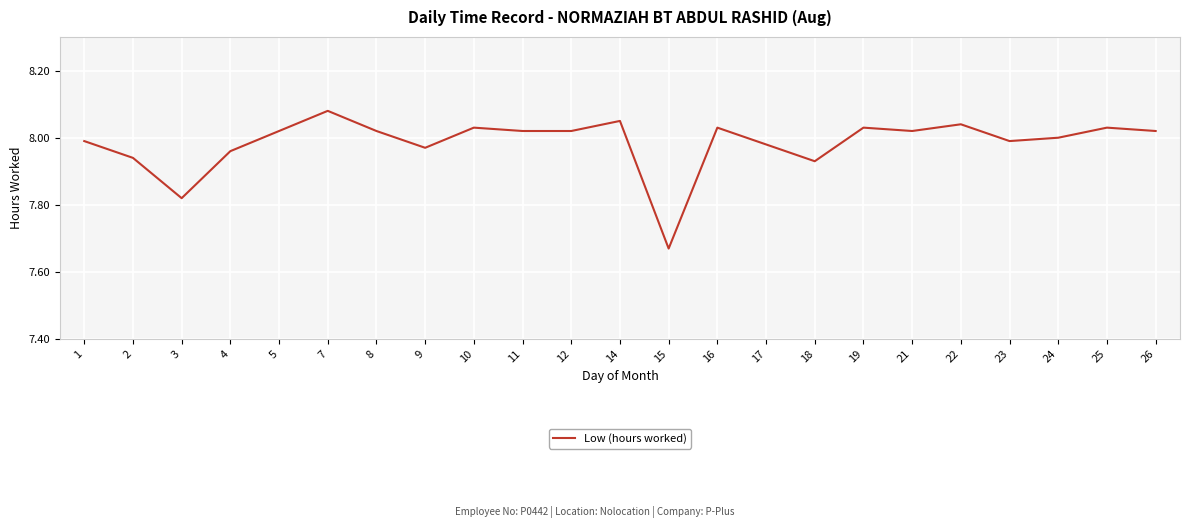

Which label corresponds to the largest value in the chart?

7